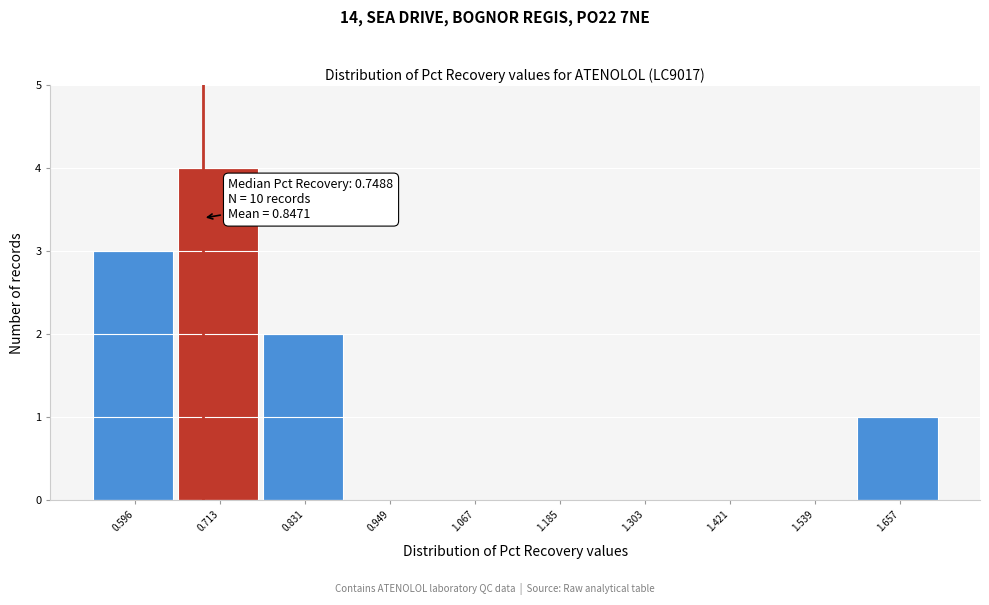

Reading left to right, extract all data points from this chart.

0.596=3	0.713=4	0.831=2	0.949=0	1.067=0	1.185=0	1.303=0	1.421=0	1.539=0	1.657=1